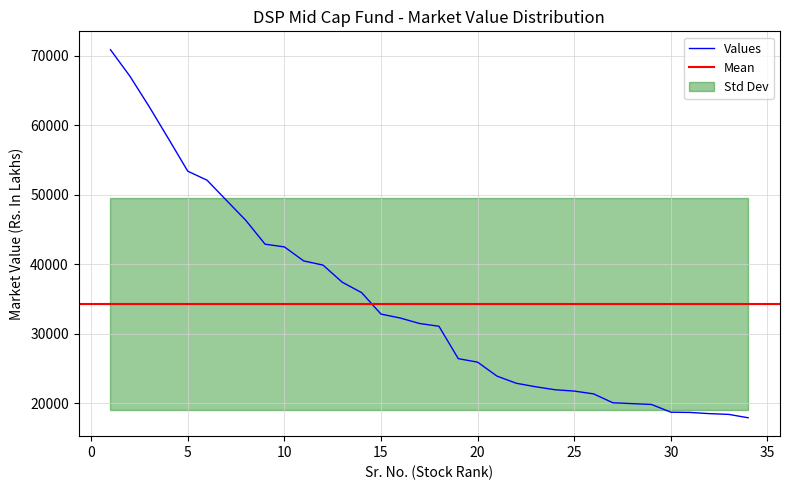

Which has a higher value, 15 or 17?

15